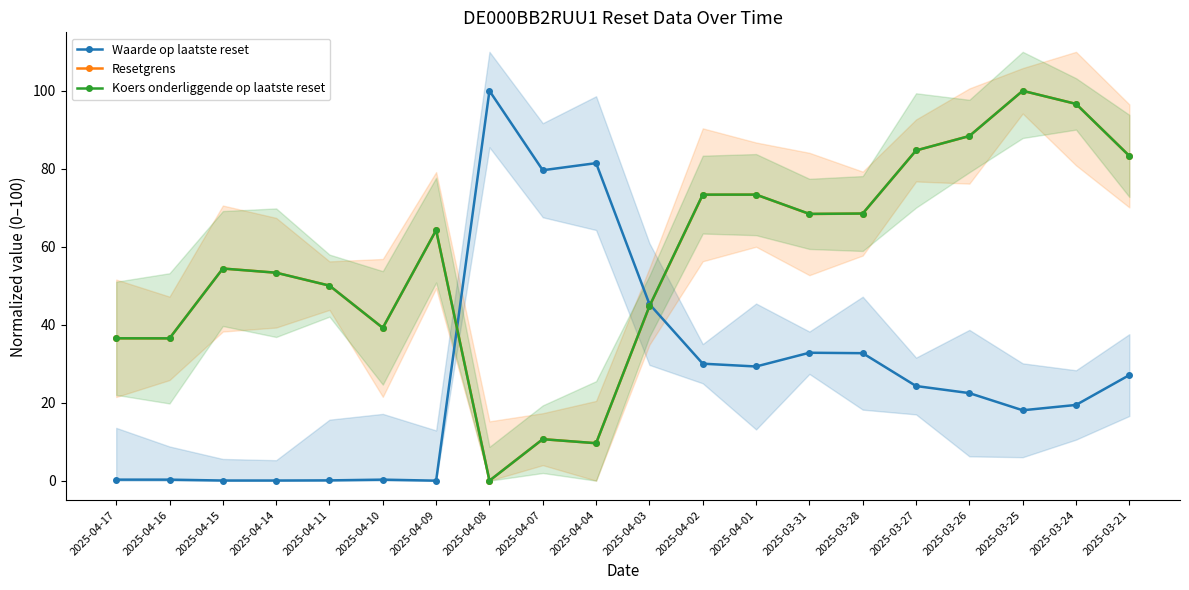

At which label does Waarde op laatste reset reach its peak?

2025-04-08